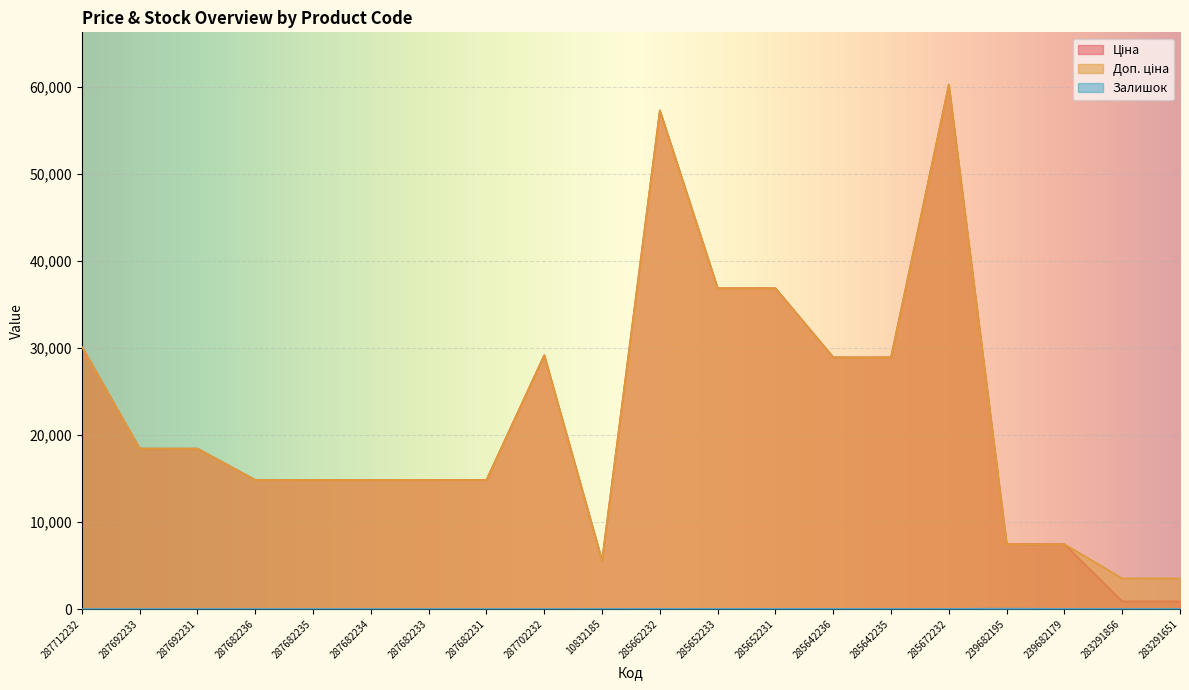

How many lines are shown in the chart?

3